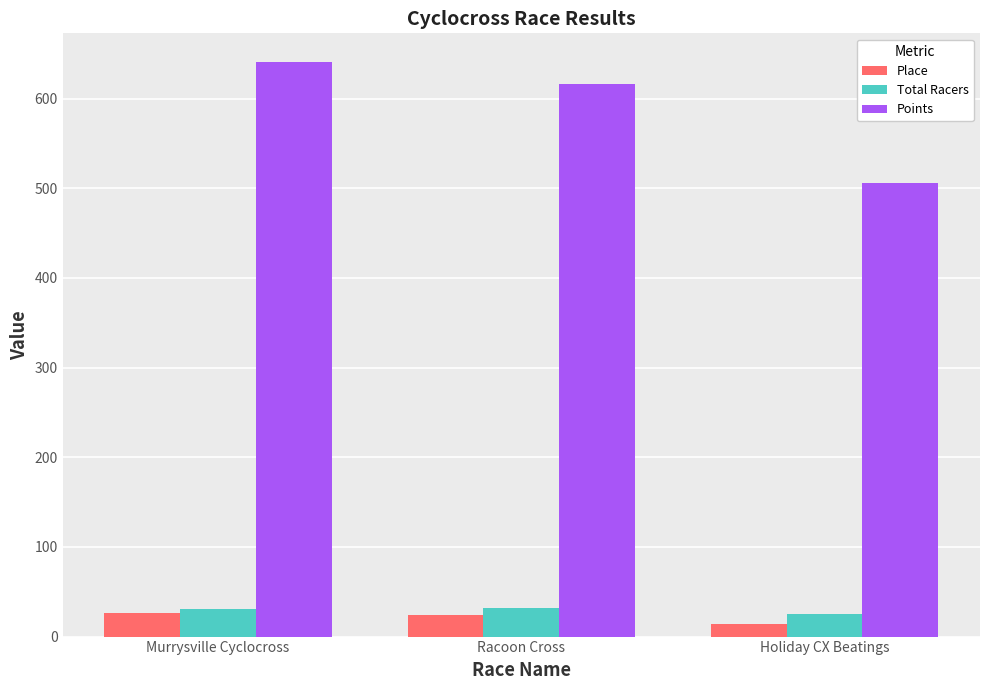

List the series in order of their peak value, lowest first.

Place, Total Racers, Points